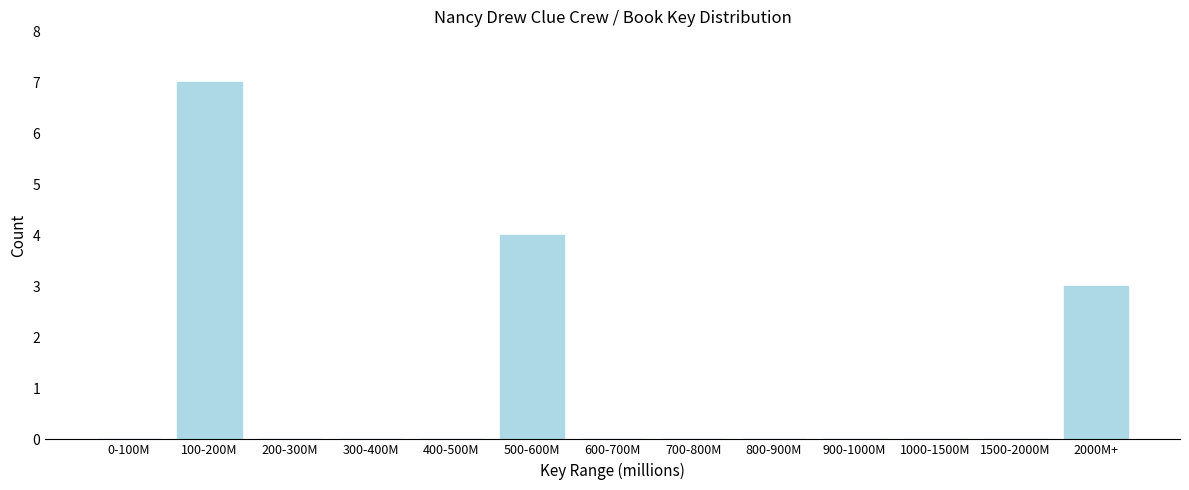

Reading right to left, what are all the values shown in this chart?

2000M+=3	1500-2000M=0	1000-1500M=0	900-1000M=0	800-900M=0	700-800M=0	600-700M=0	500-600M=4	400-500M=0	300-400M=0	200-300M=0	100-200M=7	0-100M=0